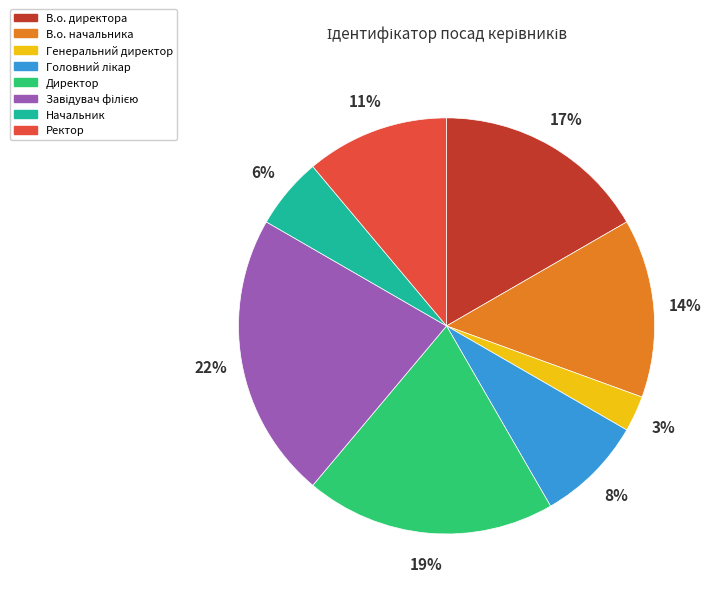

To the nearest percent, what is the difference between the largest and smallest slice percentages?

19%